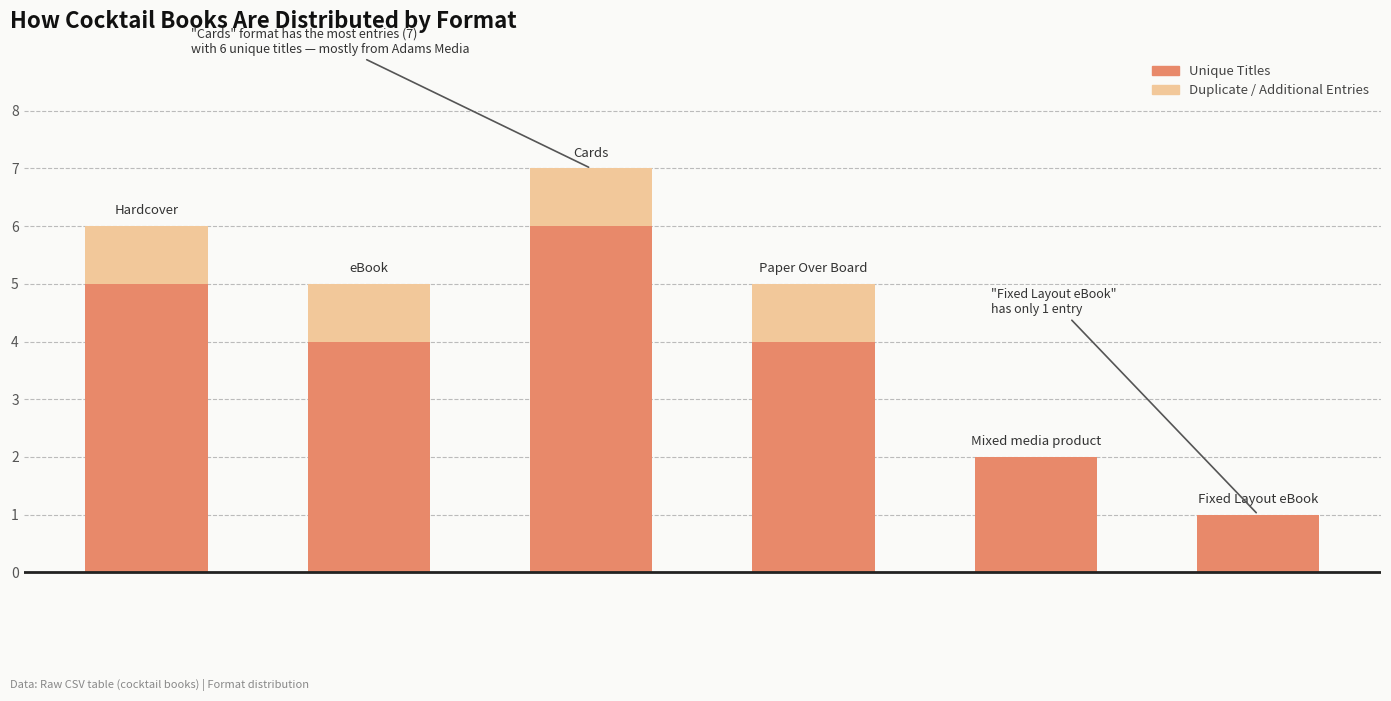

How many categories are shown in the chart?

6